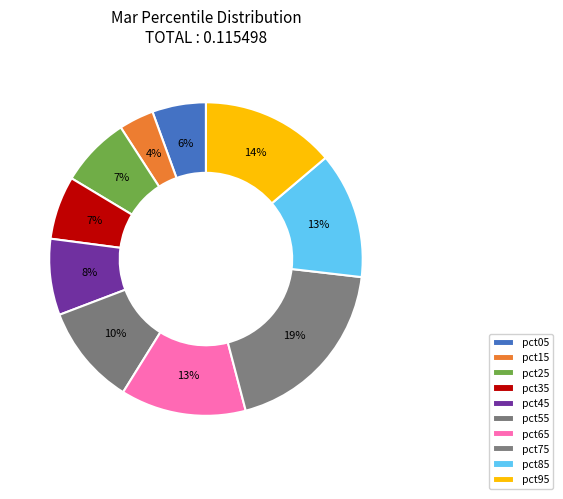

What percentage is the pct25 slice, to the nearest percent?

7%